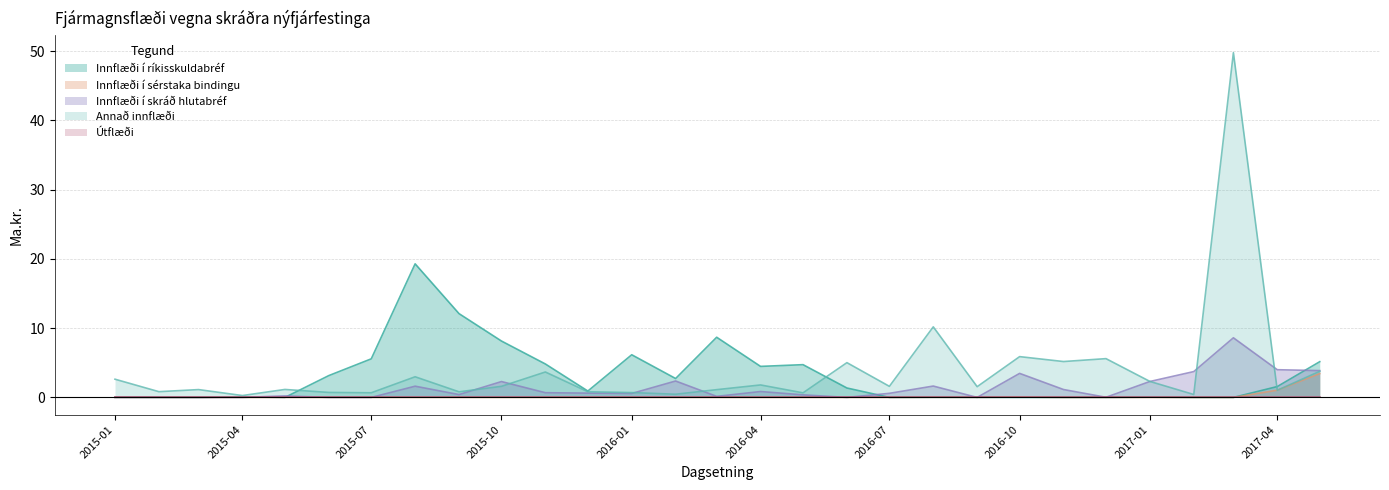

How many positive values does the Innflæði í skráð hlutabréf series have?

22